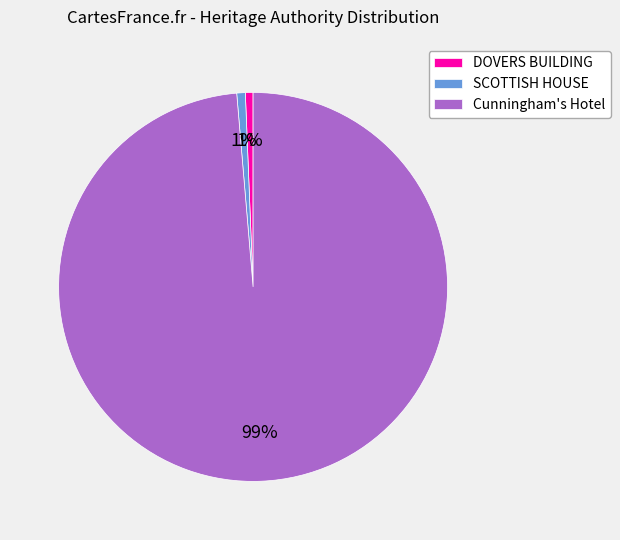

What is the majority slice?

Cunningham's Hotel